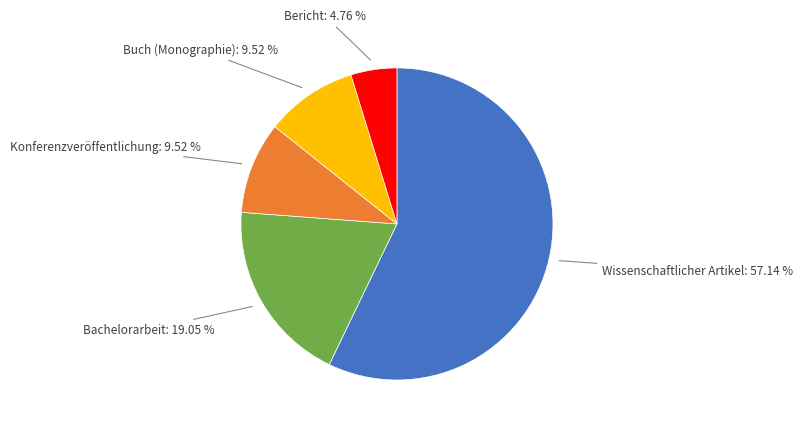

Is there any slice that represents more than half of the pie?

Yes